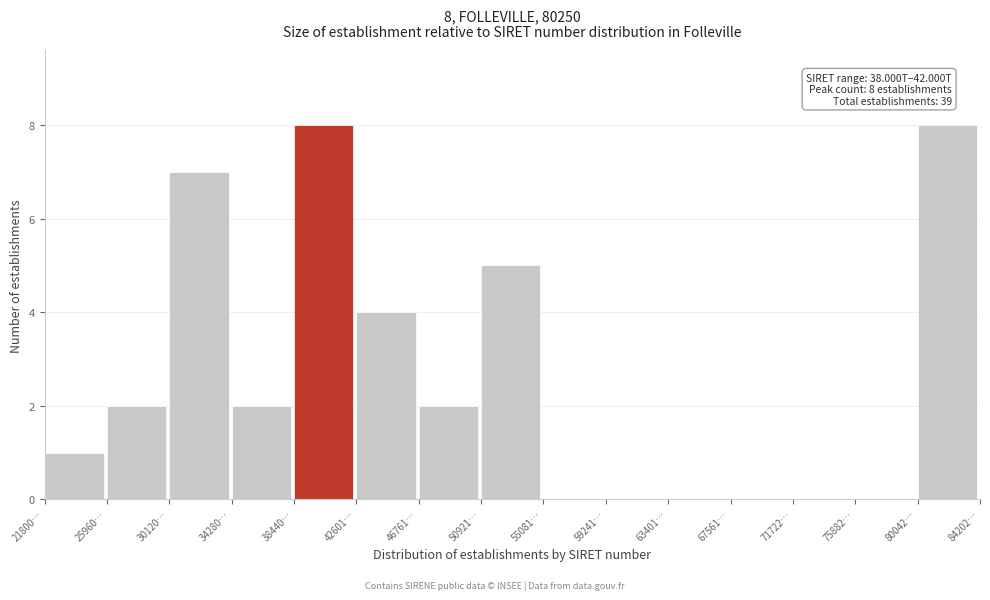

Reading right to left, list all the values displayed in this chart.

80042…=8	75882…=0	71722…=0	67561…=0	63401…=0	59241…=0	55081…=0	50921…=5	46761…=2	42601…=4	38440…=8	34280…=2	30120…=7	25960…=2	21800…=1